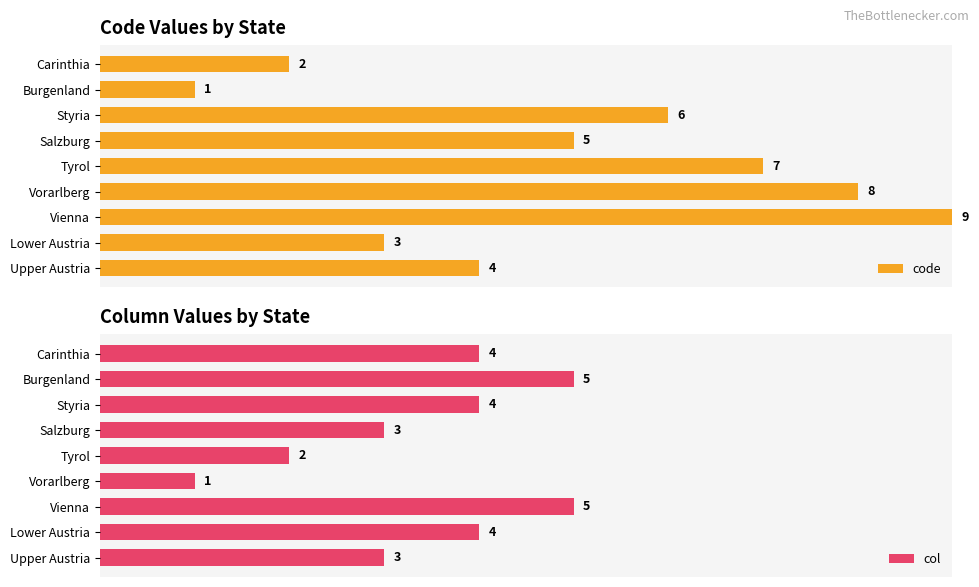

What is the difference between the maximum and minimum values in the col series?

4